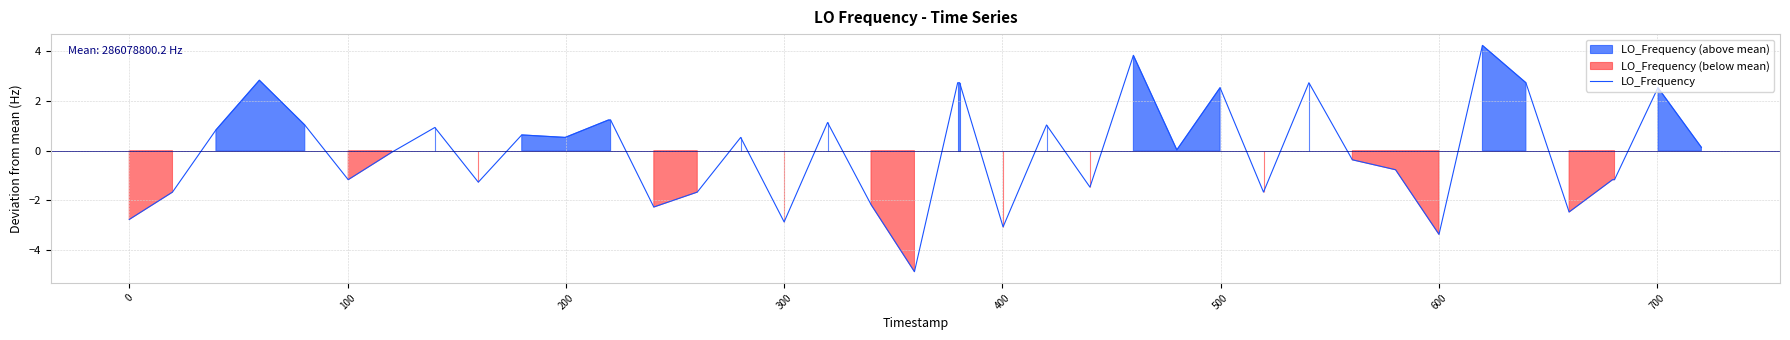

How many values are above zero?

21